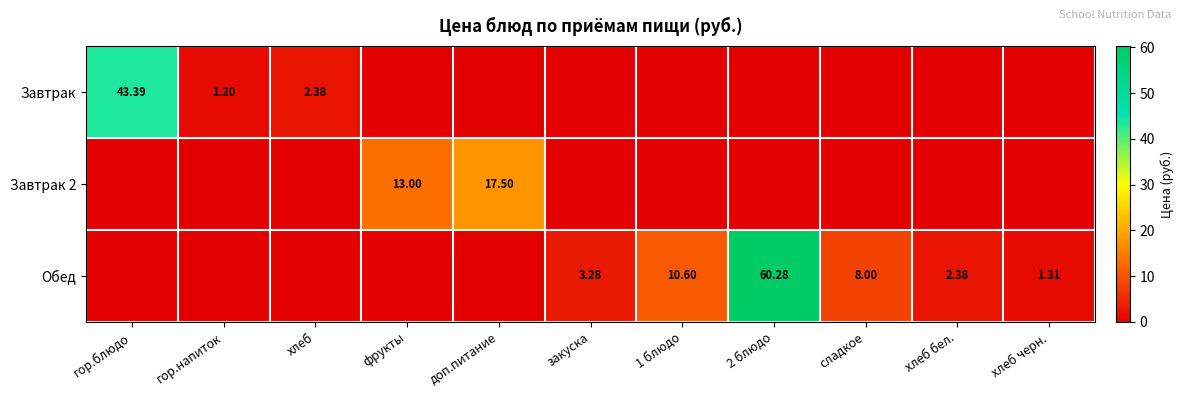

True or false: Завтрак has a value of 21.1 at фрукты.

False